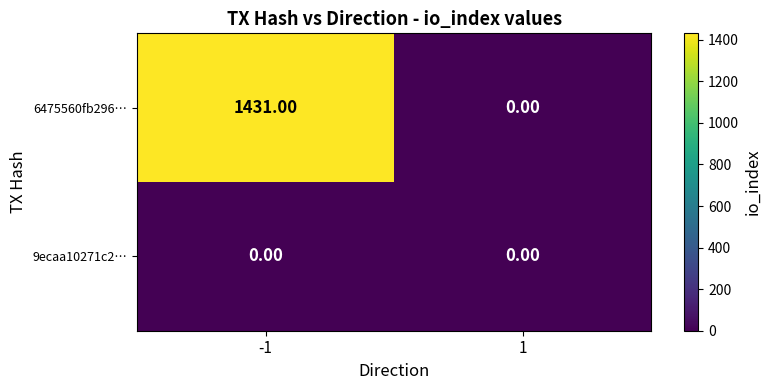

At -1, list the series in order from largest to smallest.

6475560fb296…, 9ecaa10271c2…